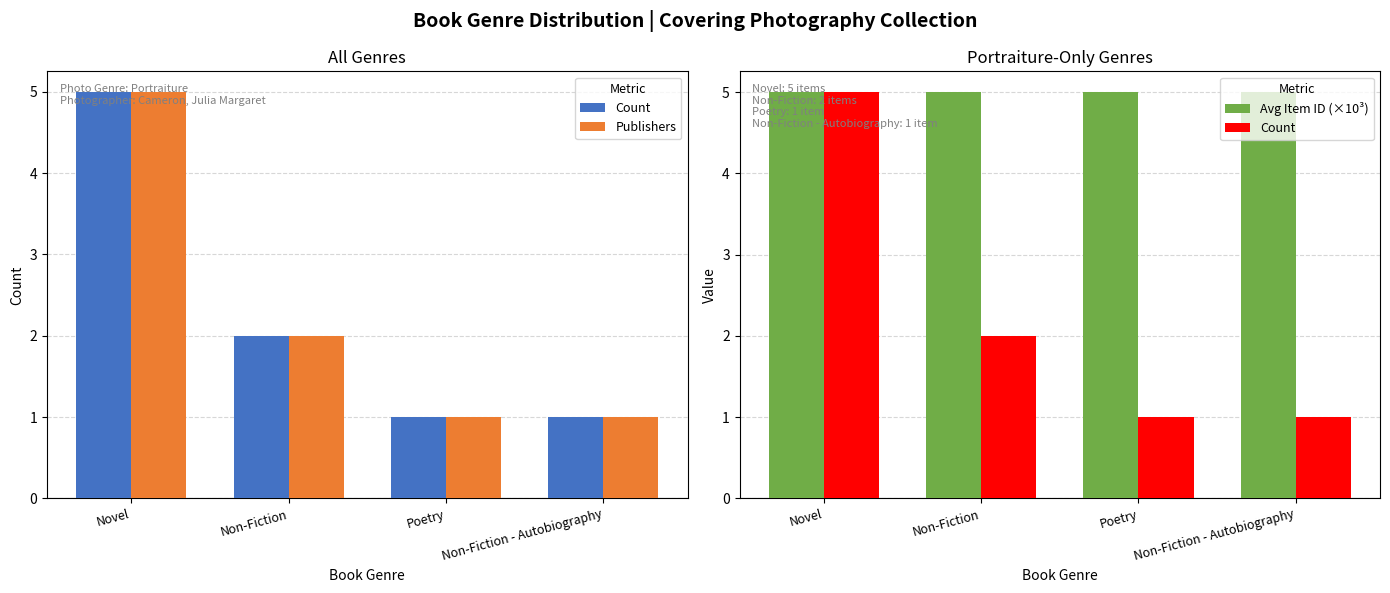

What is the total value across all series at Non-Fiction - Autobiography?

7.0